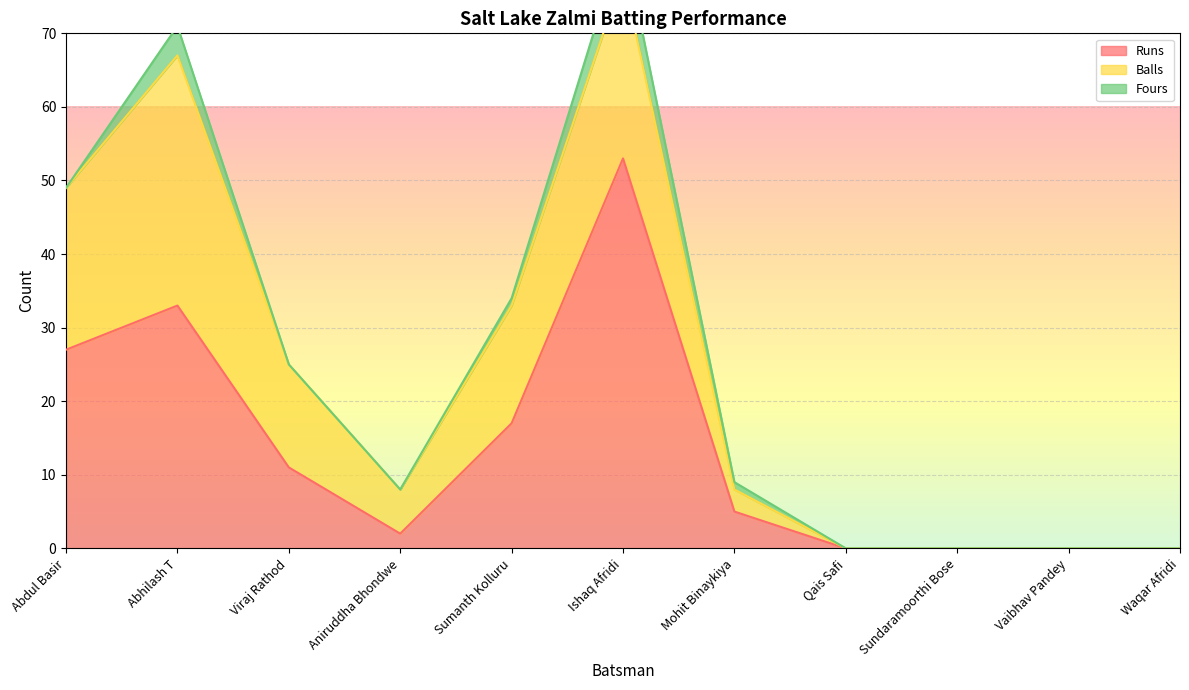

True or false: Balls and Runs cross at least once.

True